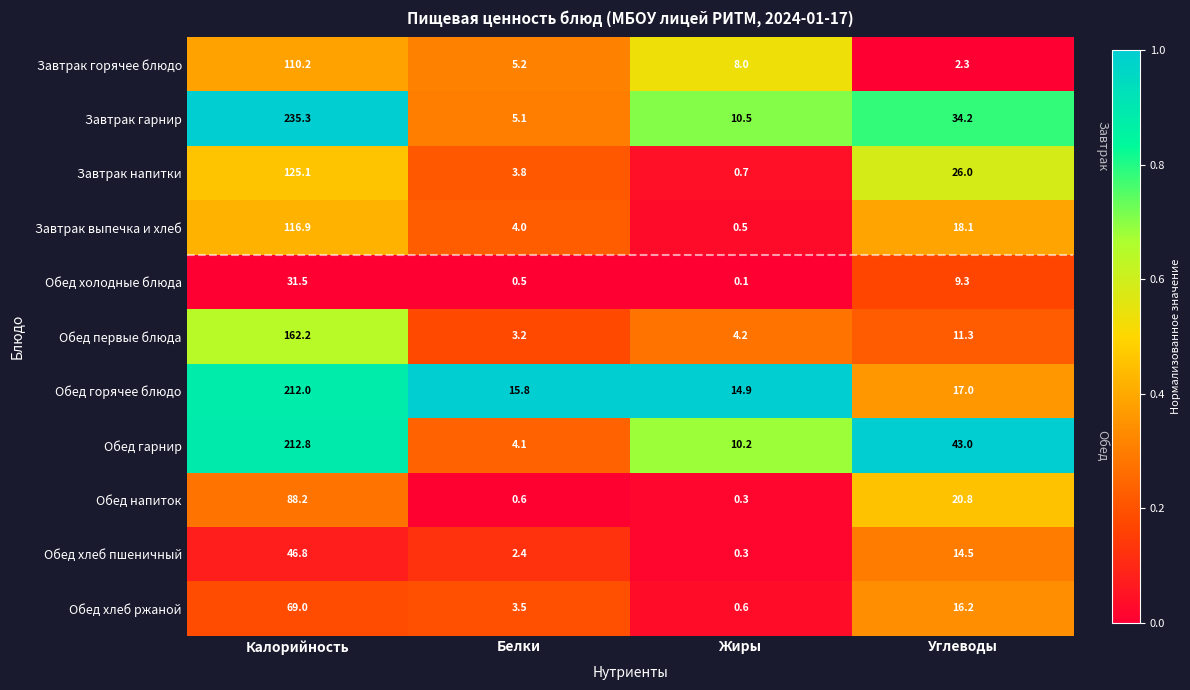

What is the difference between the second highest and second lowest values in the Обед хлеб ржаной series?

12.7